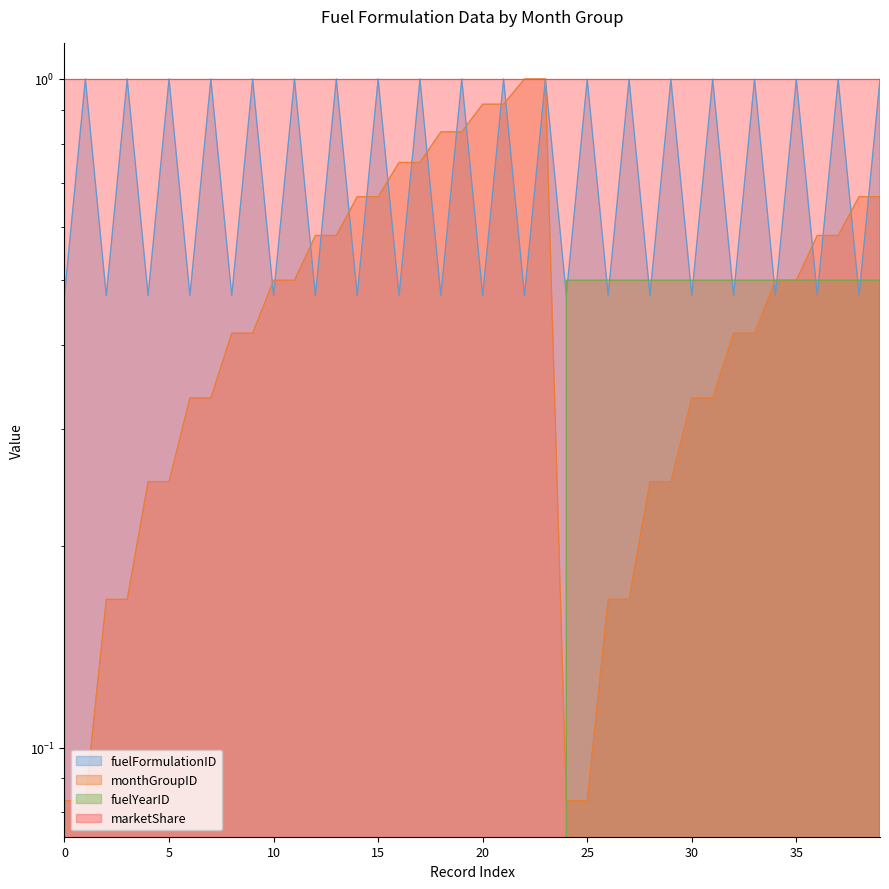

True or false: fuelYearID has a value of 0.0 at 20.

True